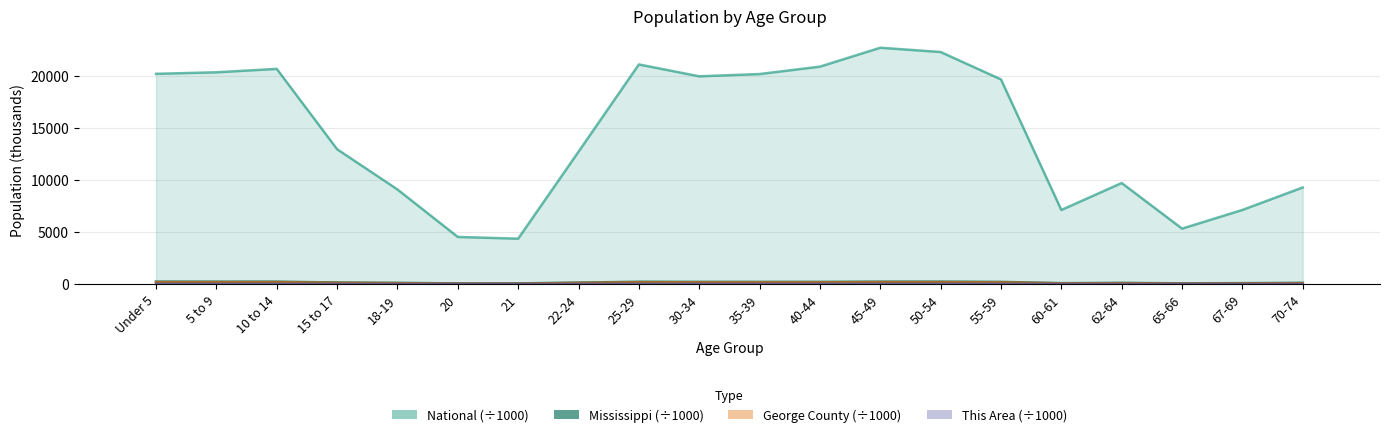

The value of Mississippi at 18-19 is 93.9. True or false?

True